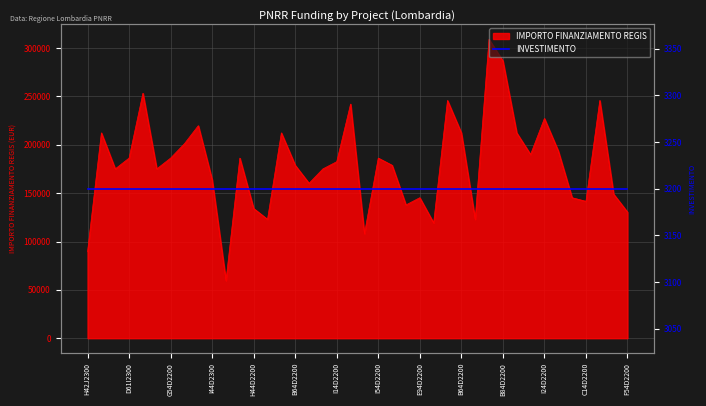

How many categories are shown in the chart?

40